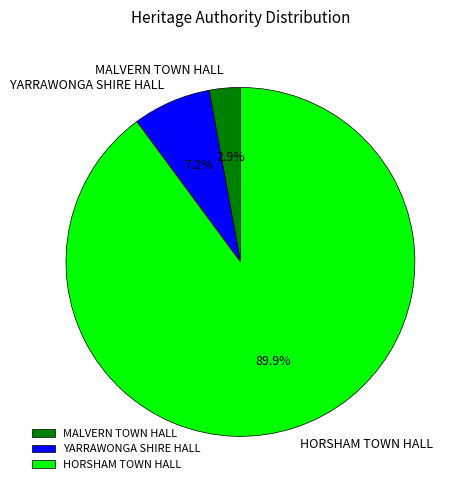

Which has a higher value, YARRAWONGA SHIRE HALL or MALVERN TOWN HALL?

YARRAWONGA SHIRE HALL